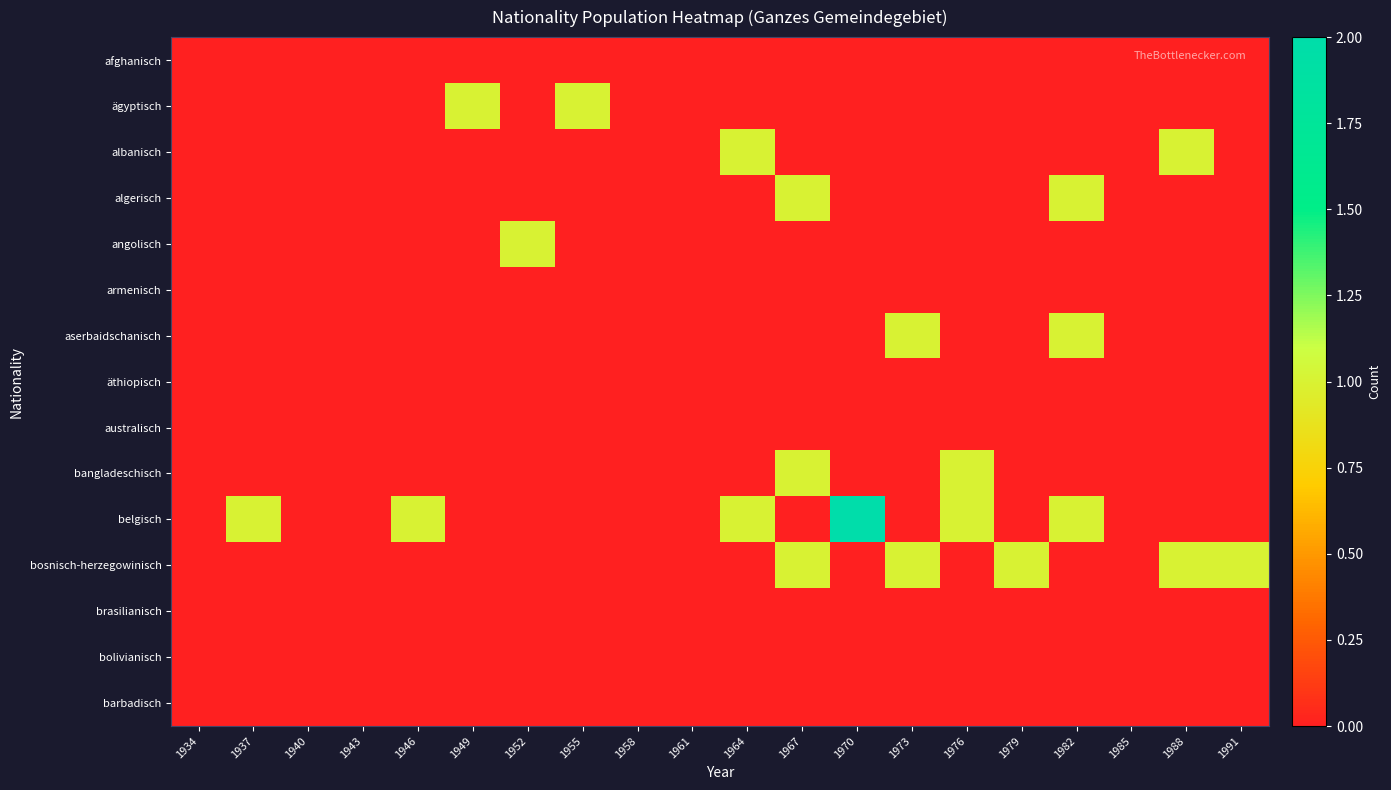

Which has a higher value, 1979 or 1952?

1979